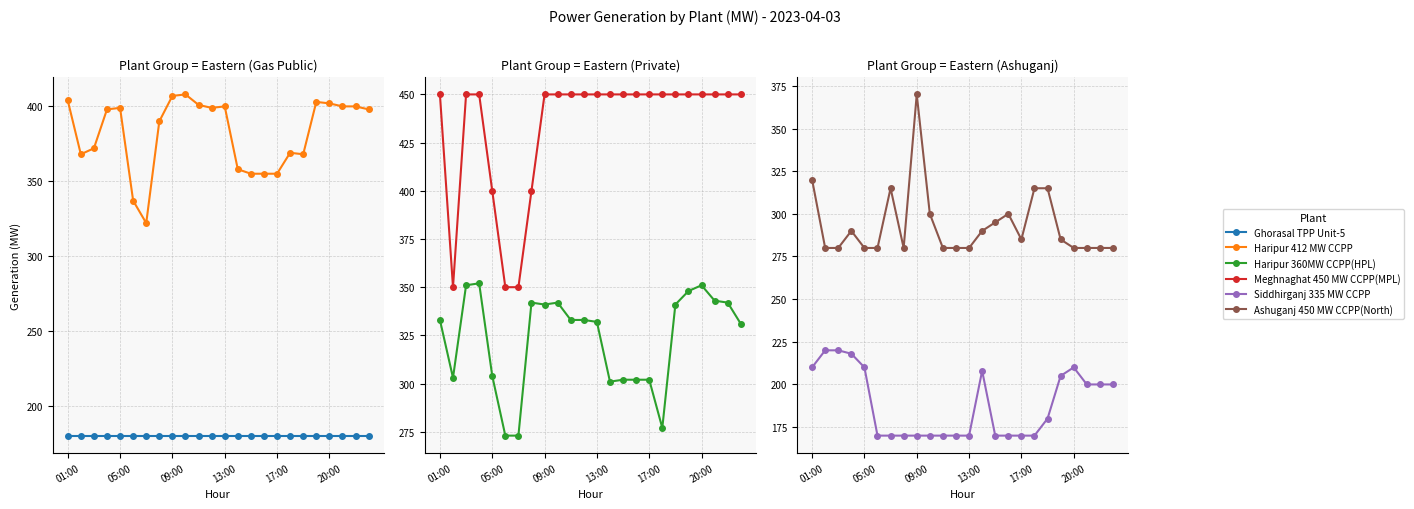

What is the difference between the maximum and second lowest values in the Siddhirganj 335 MW CCPP series?

50